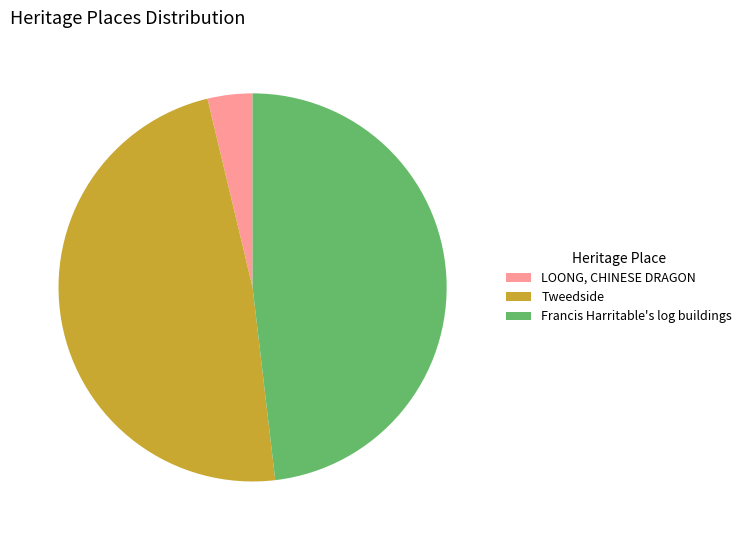

Does Francis Harritable's log buildings represent more than half of the total?

No